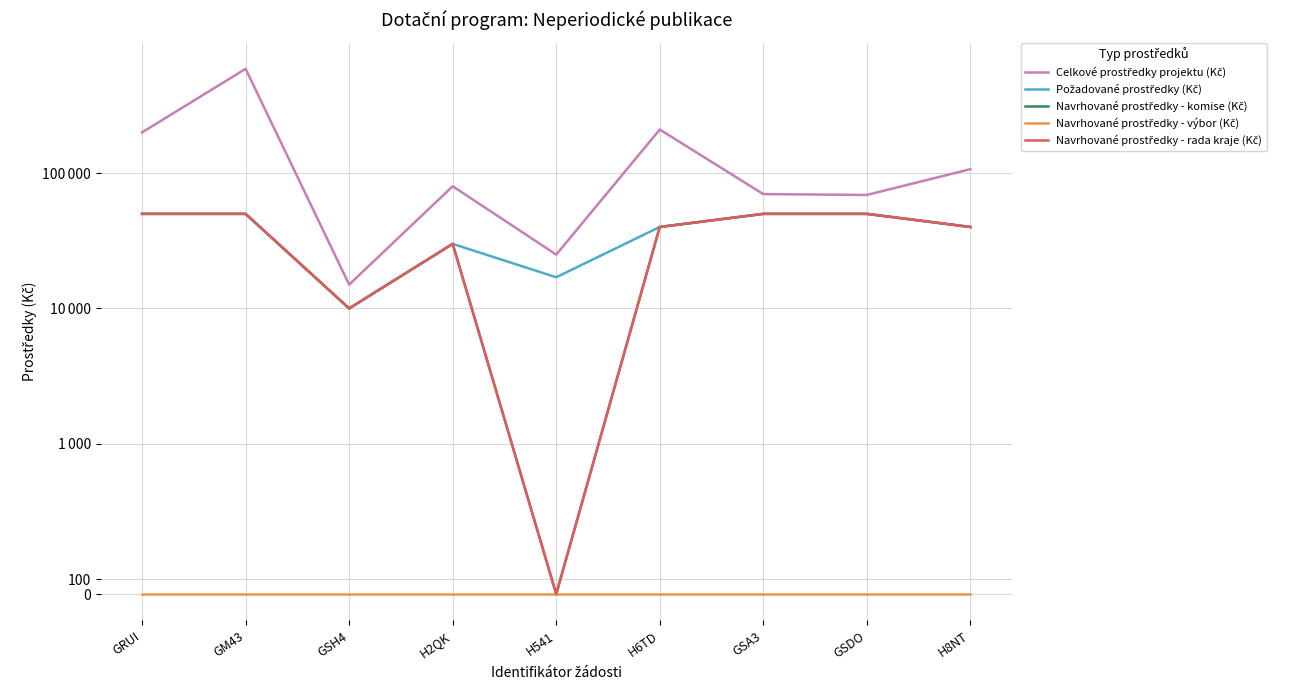

At GRUI, list the series in order from largest to smallest.

Celkové prostředky projektu (Kč), Požadované prostředky (Kč), Navrhované prostředky - komise (Kč), Navrhované prostředky - rada kraje (Kč), Navrhované prostředky - výbor (Kč)